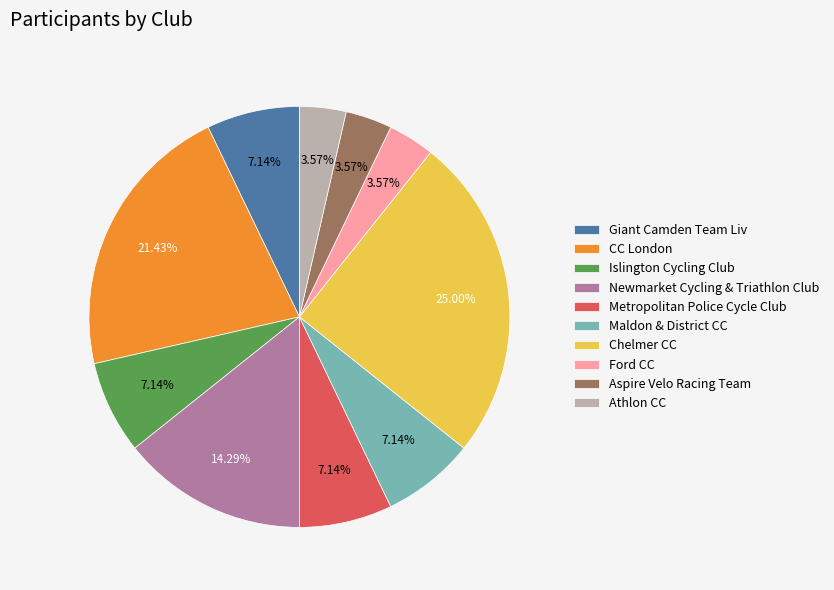

What is the total percentage of Ford CC and Athlon CC?

7.1%